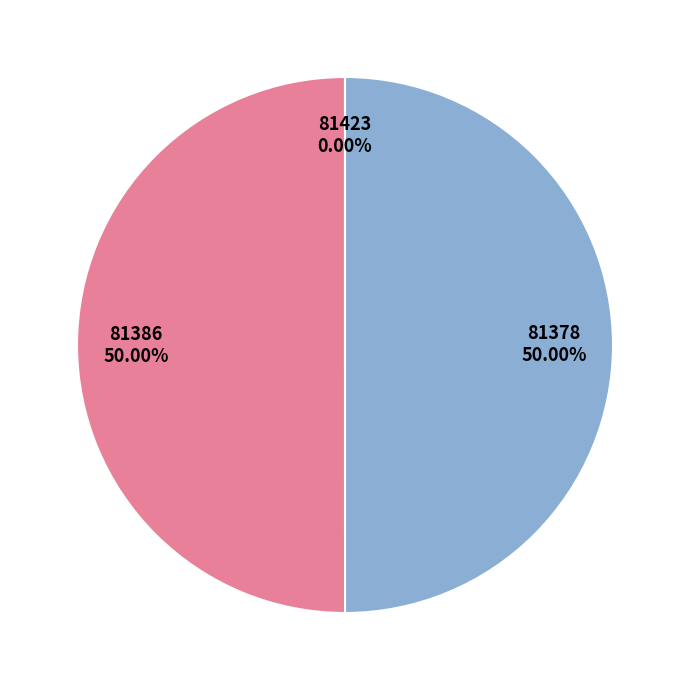

Approximately how many times larger is the value at 81378 compared to 81386?

1.0